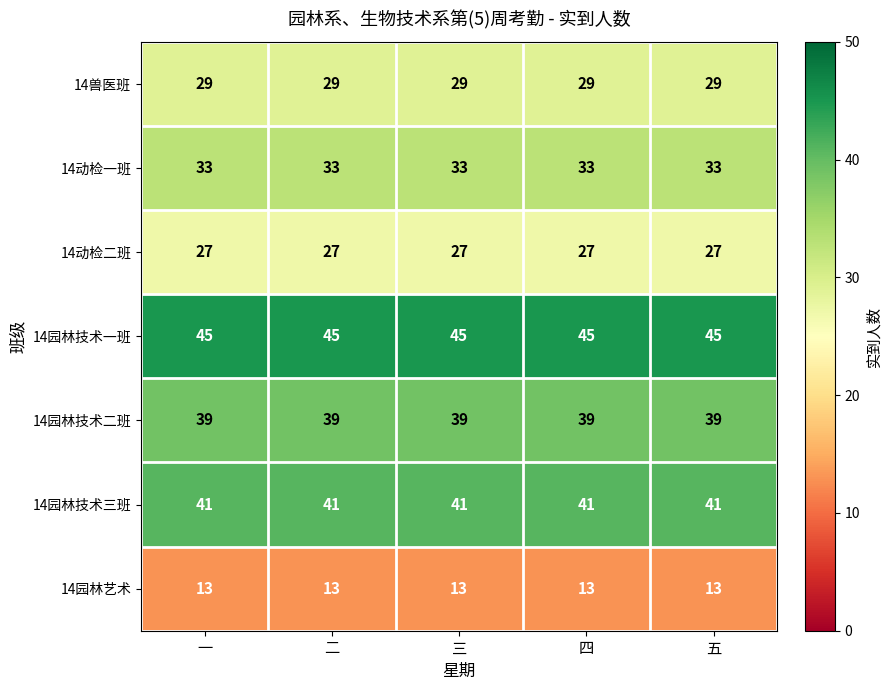

How many series are shown in this chart?

7